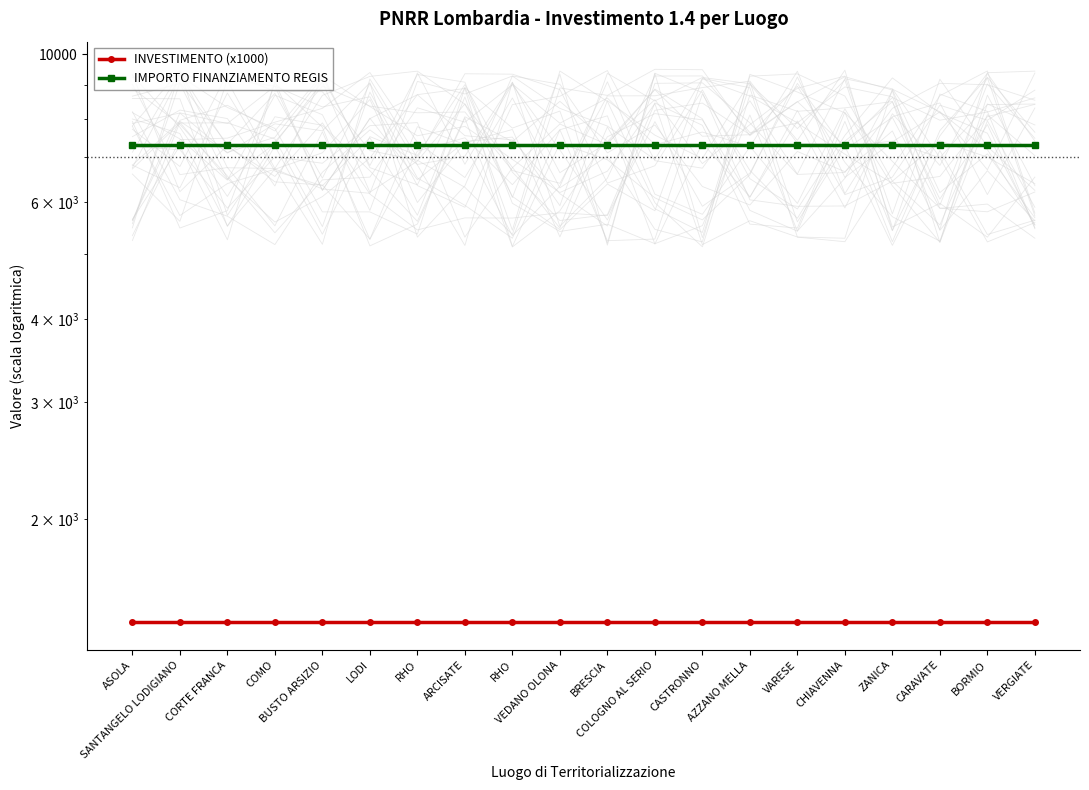

Does the chart have visible grid lines?

No